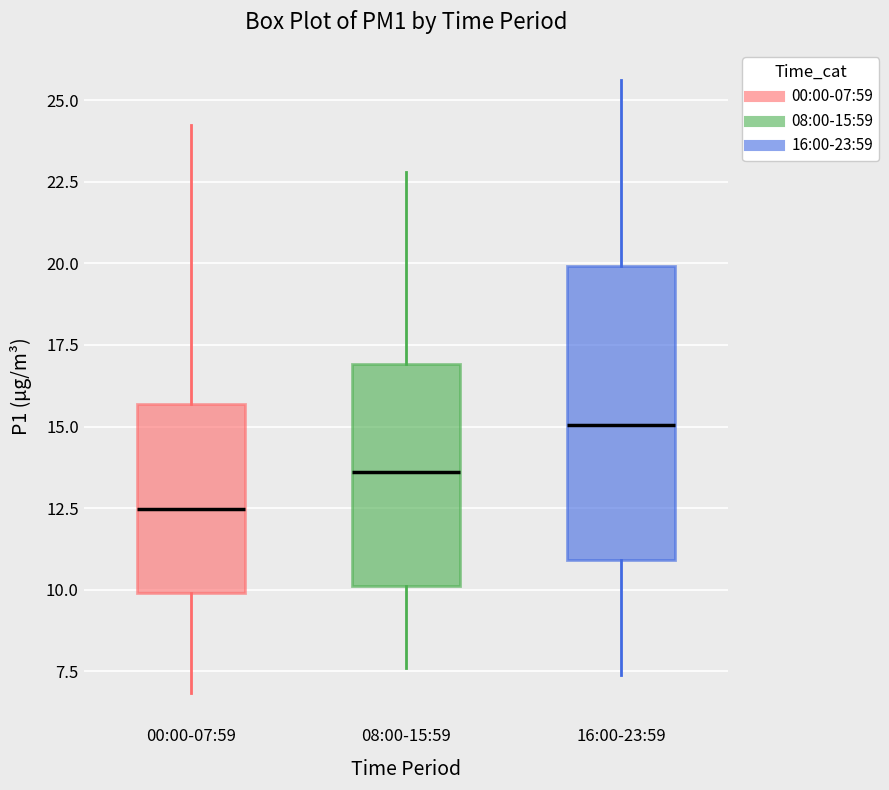

Which box has the highest median line?

16:00-23:59